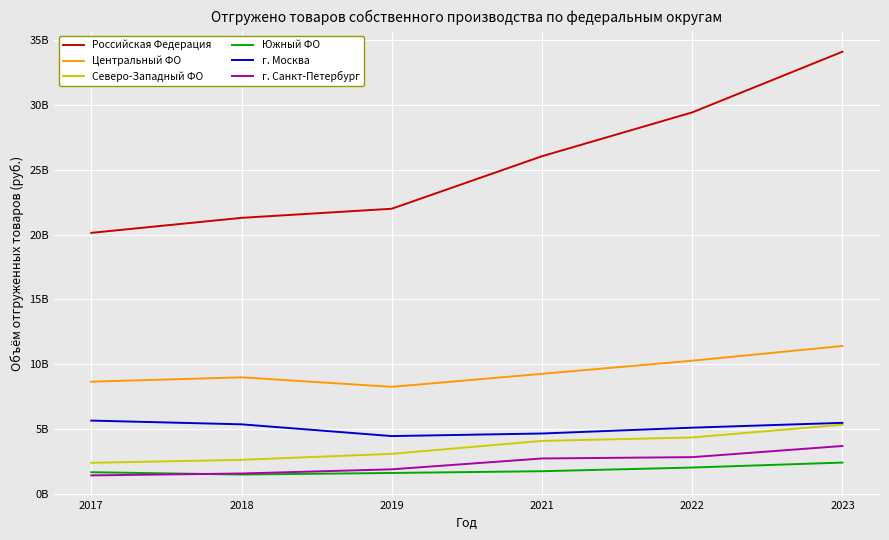

What are all the series names shown in the legend?

Российская Федерация, Центральный ФО, Северо-Западный ФО, Южный ФО, г. Москва, г. Санкт-Петербург